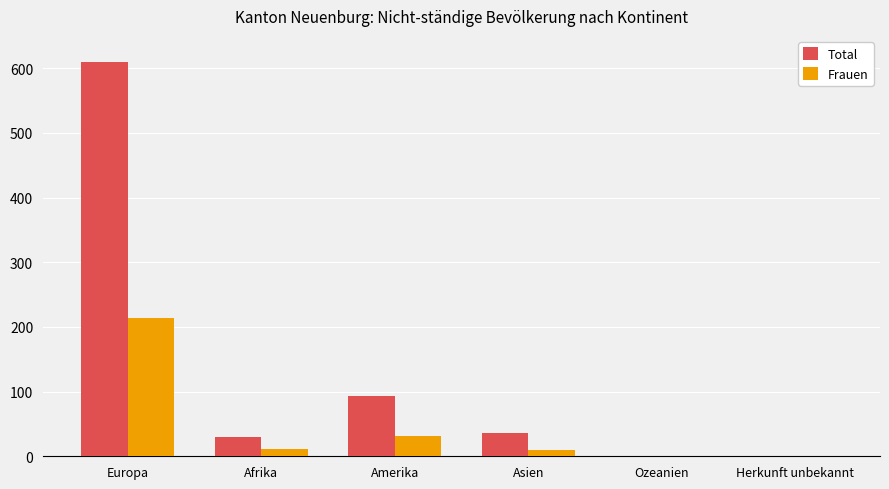

At which category is the sum across all series the highest?

Europa